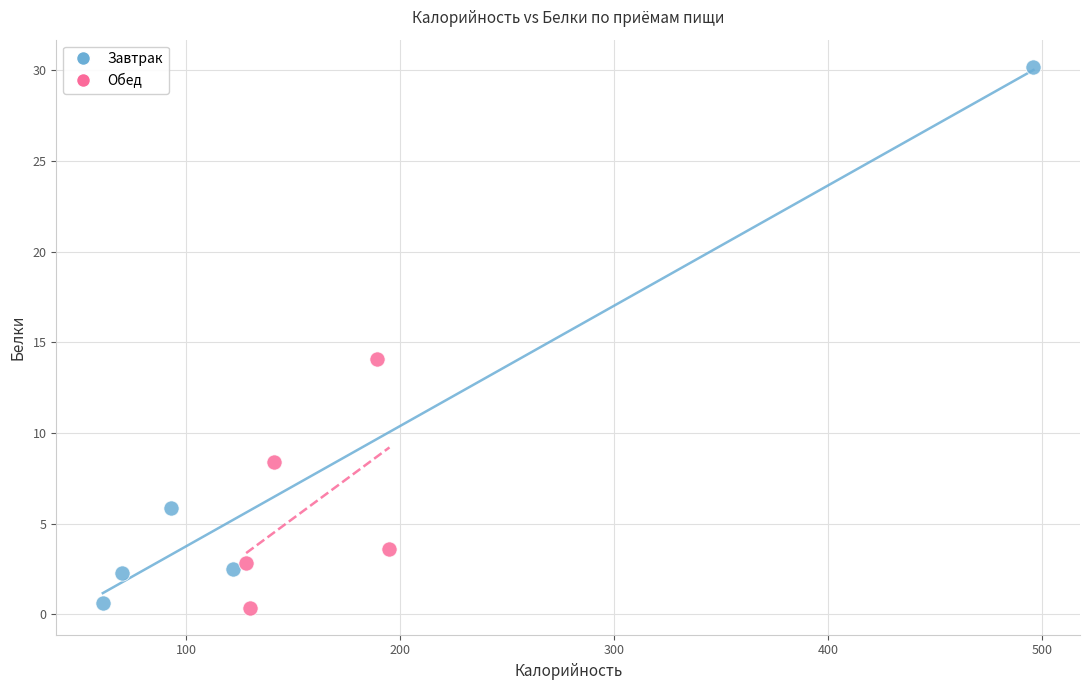

Which series has the largest Y range (max minus min)?

Завтрак